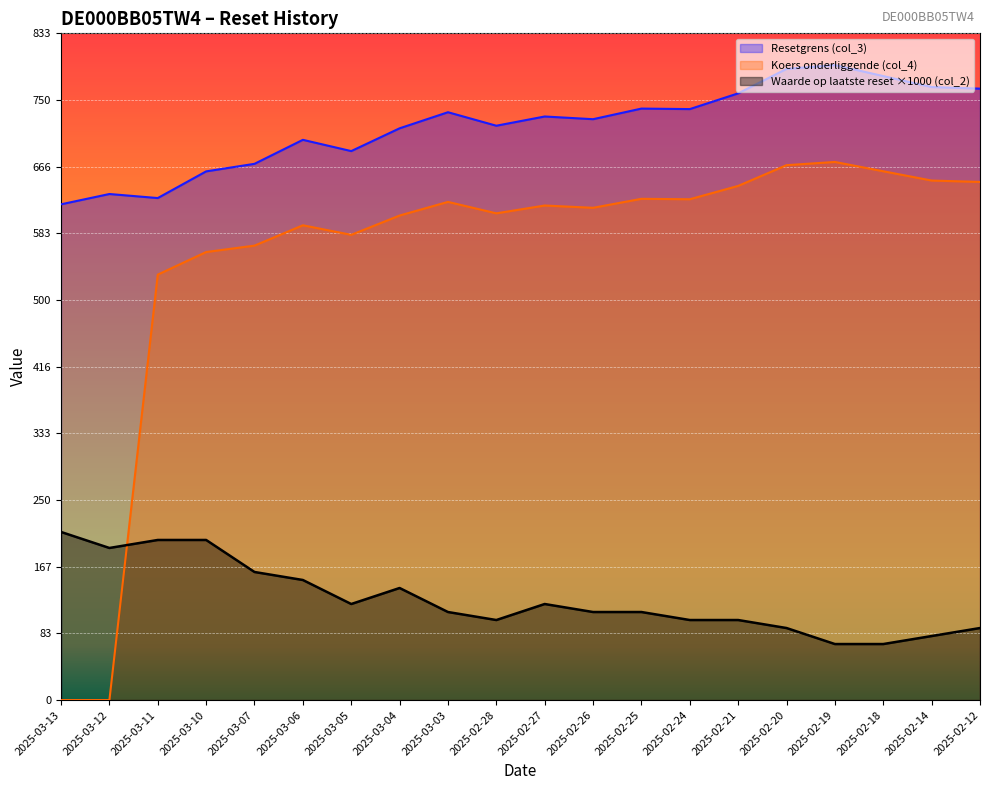

At which label does Waarde op laatste reset (col_2) reach its peak?

2025-03-13